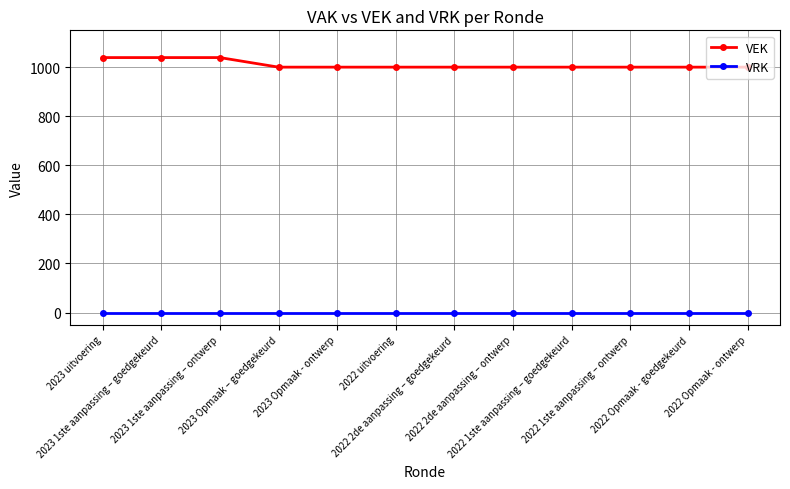

What is the sum of all VEK values?

12117